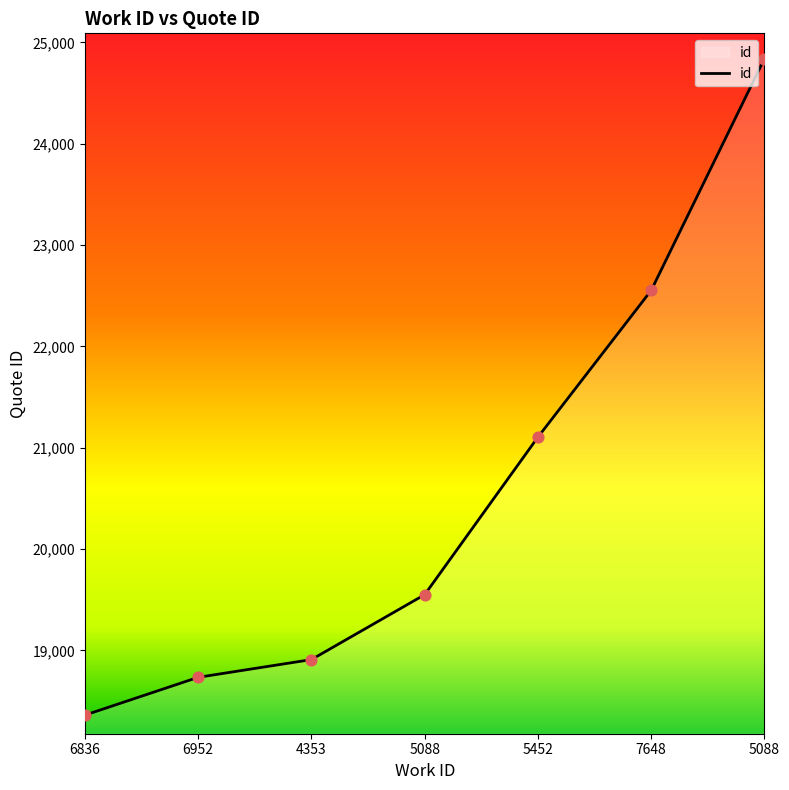

Which has a higher value, 7648 or 6836?

7648